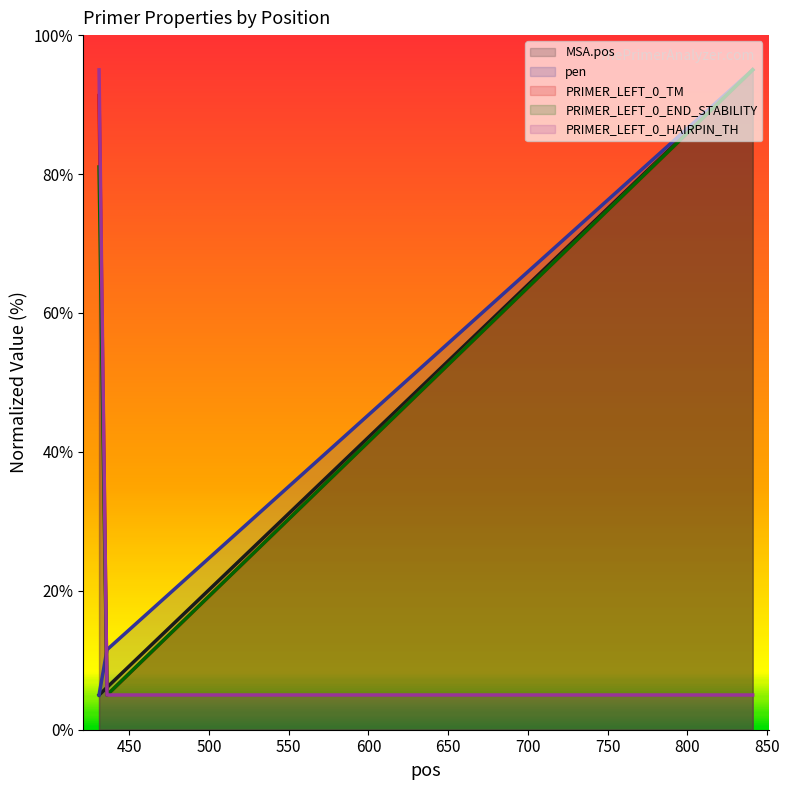

Which has a higher value, 436 or 431?

436